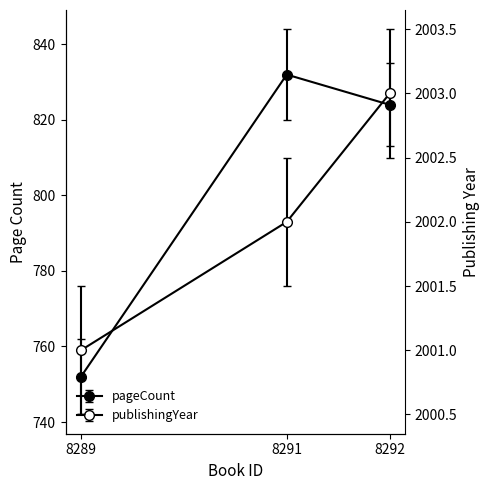

How many categories are shown in the chart?

3